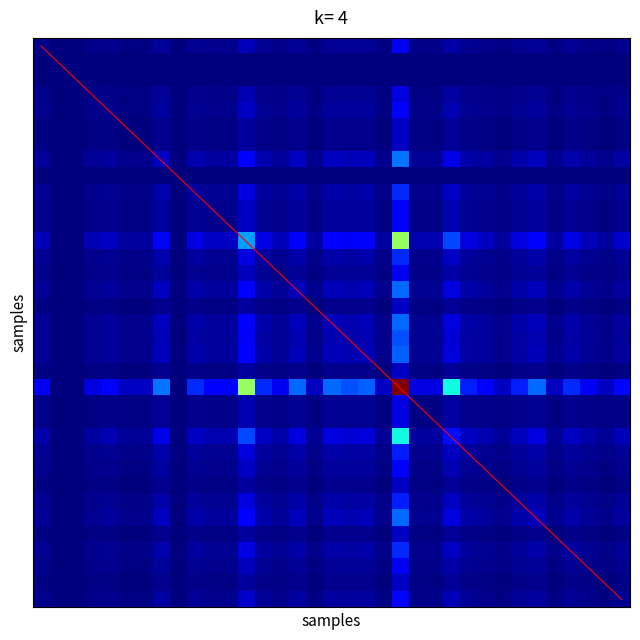

Is it true that 212 equals 7 at B?

False